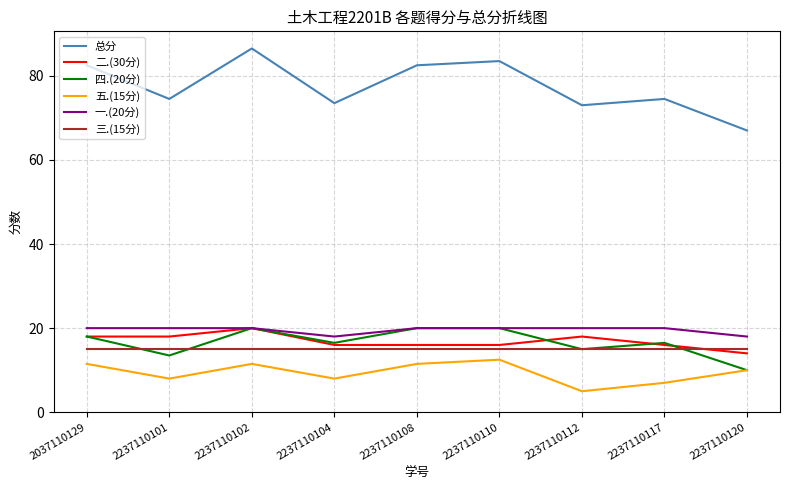

True or false: 四.(20分) has more than 1 interior local peaks.

True